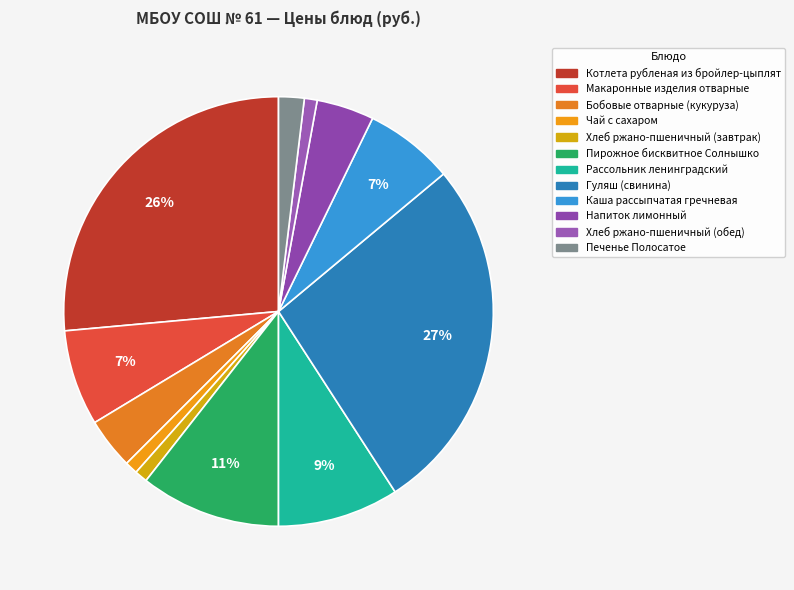

True or false: Котлета рубленая из бройлер-цыплят accounts for 26% of the total.

True